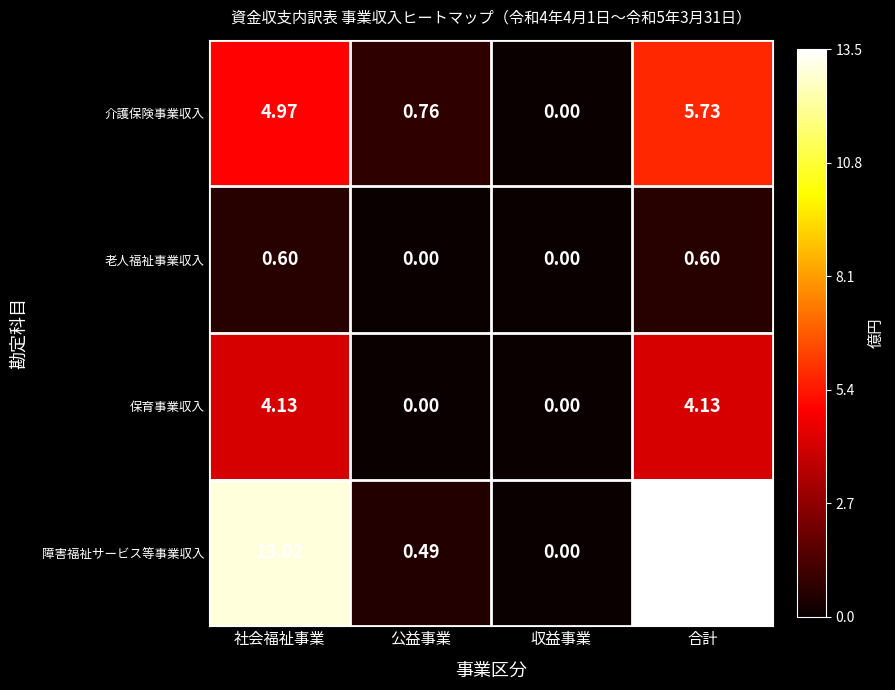

Which series has the largest total across all categories?

障害福祉サービス等事業収入